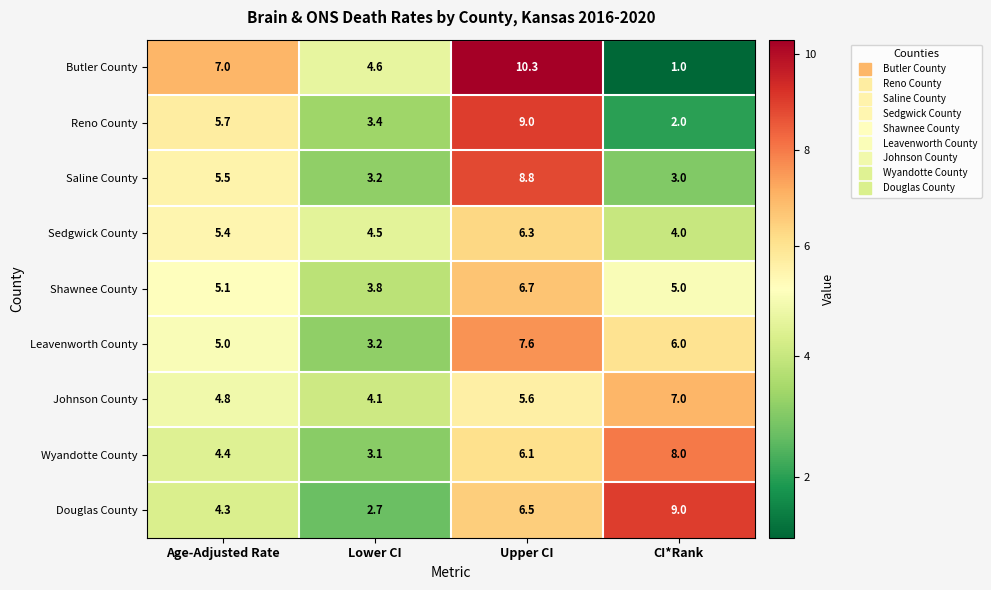

What is the total value across all series at Age-Adjusted Rate?

47.2